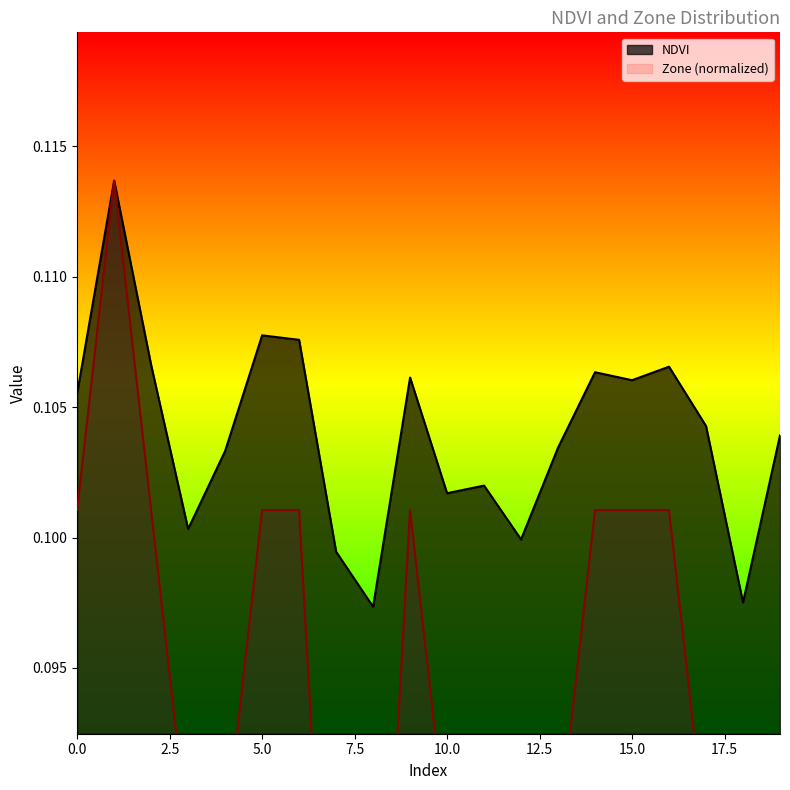

Between 16 and 18, which series saw the biggest shift?

Zone